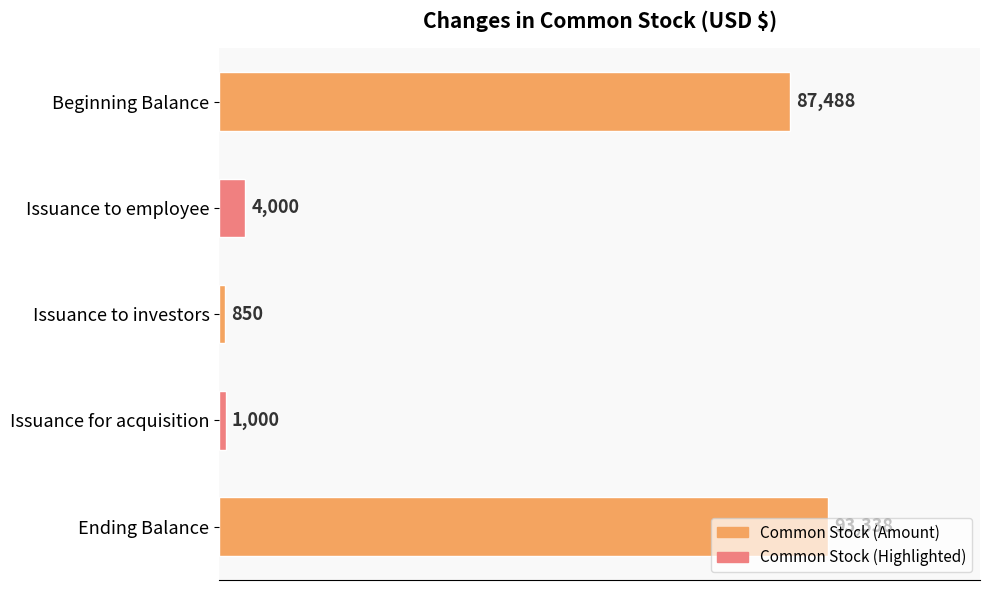

List the labels in order of value, smallest first.

Issuance to investors, Issuance for acquisition, Issuance to employee, Beginning Balance, Ending Balance